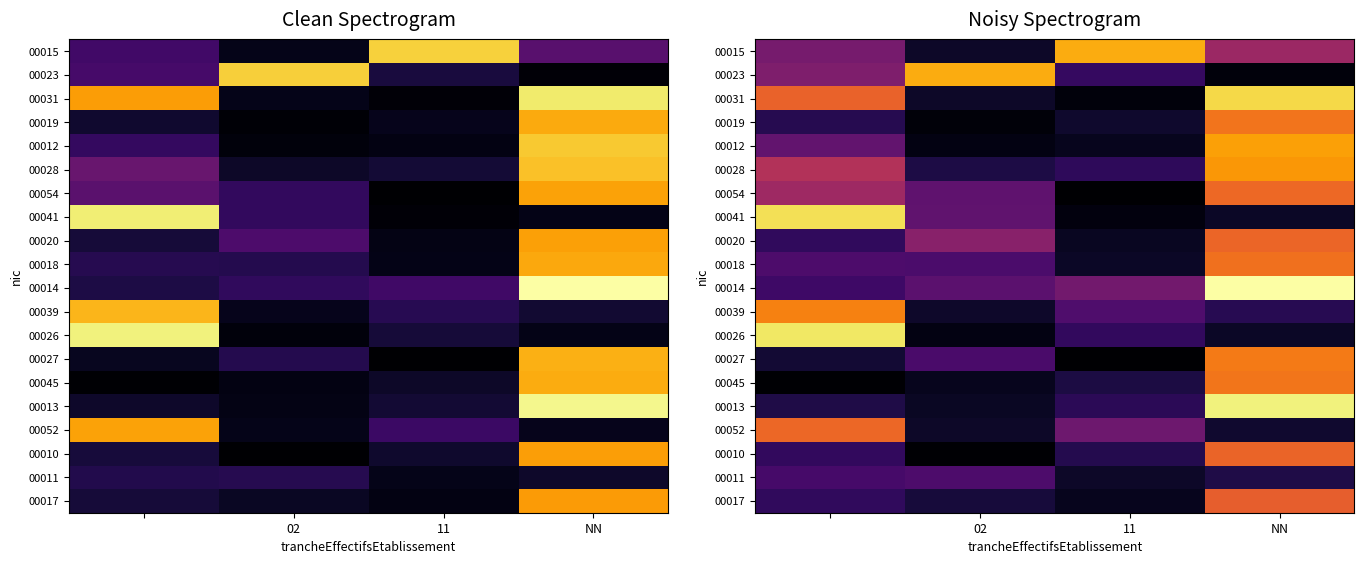

List the series in order of their peak value, lowest first.

00011, 00017, 00010, 00020, 00052, 00054, 00018, 00019, 00045, 00027, 00039, 00028, 00012, 00023, 00015, 00031, 00041, 00026, 00013, 00014